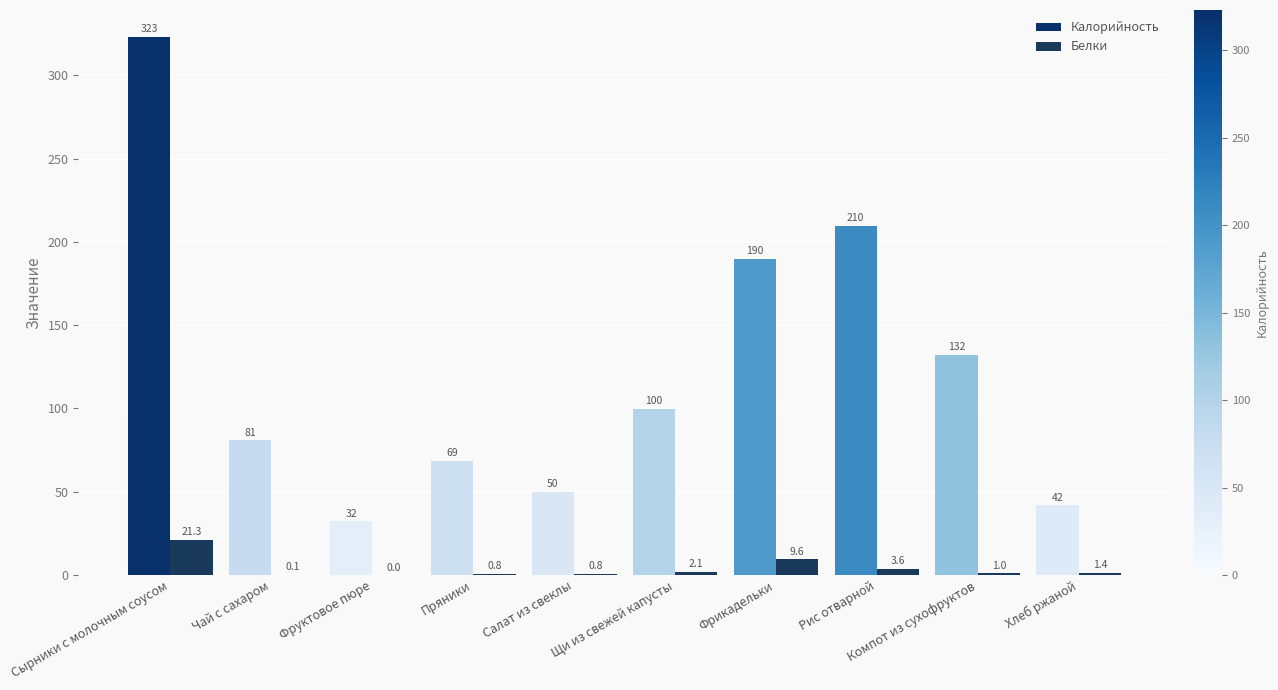

What is the sum of the Калорийность values at Фрикадельки and Рис отварной?

399.7